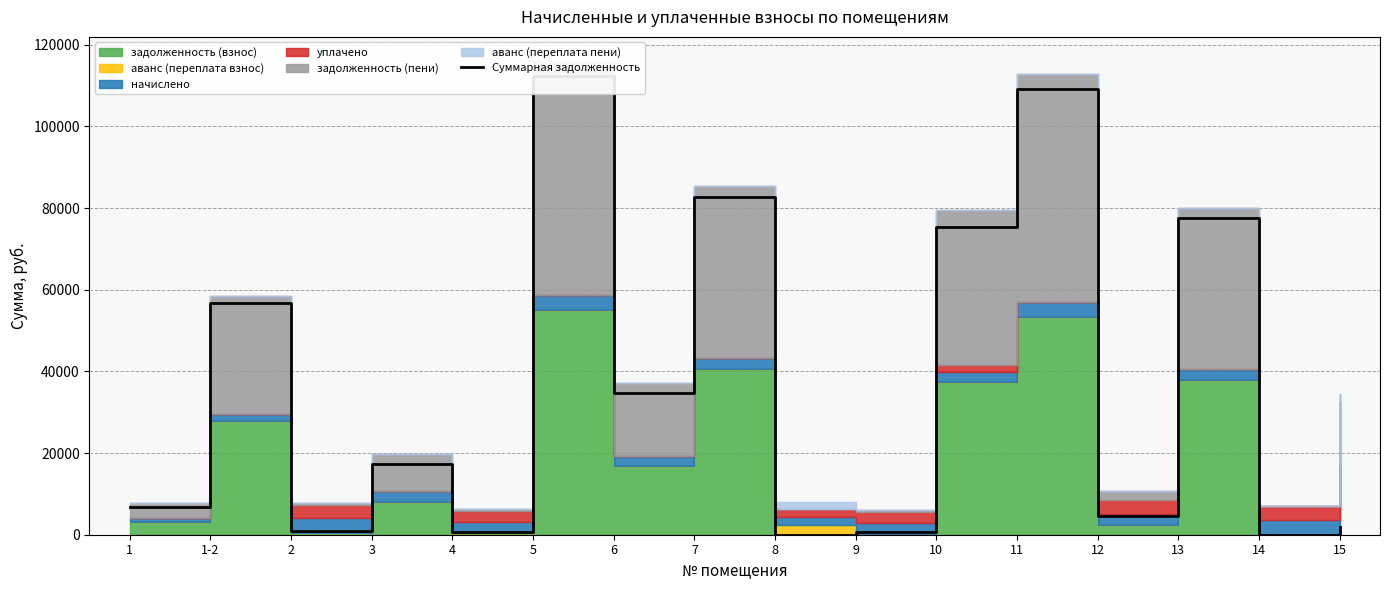

What is the difference between the maximum and second lowest values?

112394.6